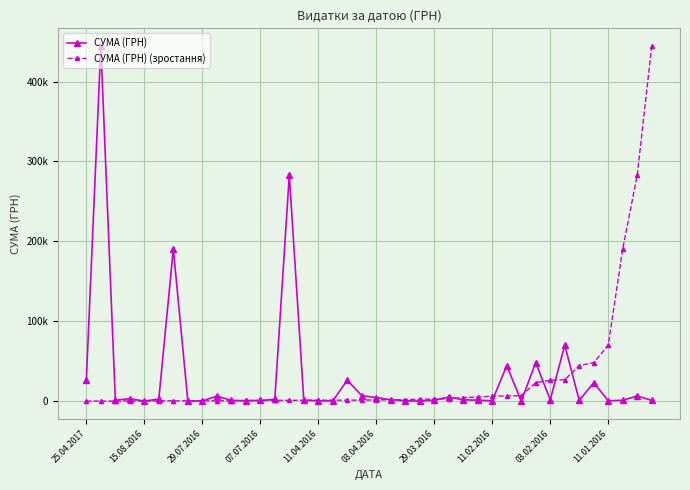

What are all the series names shown in the legend?

СУМА (ГРН), СУМА (ГРН) (зростання)